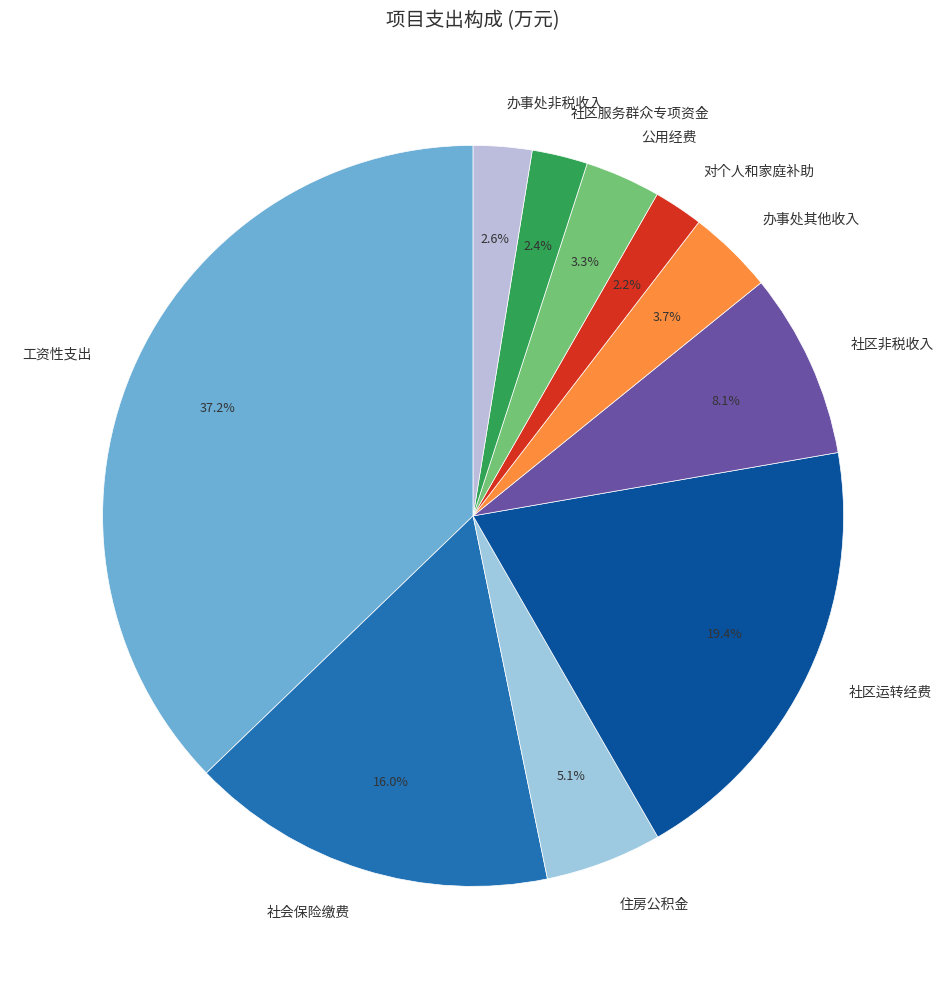

The 住房公积金 slice represents 1% of the pie. True or false?

False